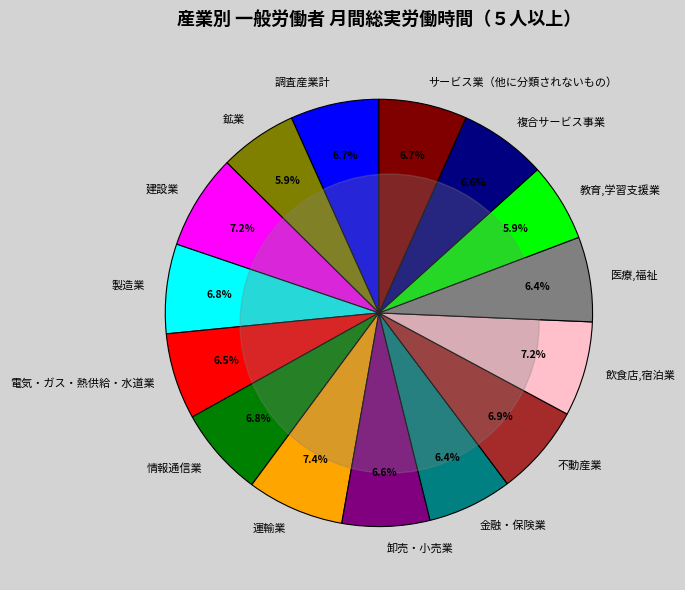

True or false: 情報通信業 accounts for 7% of the total.

True